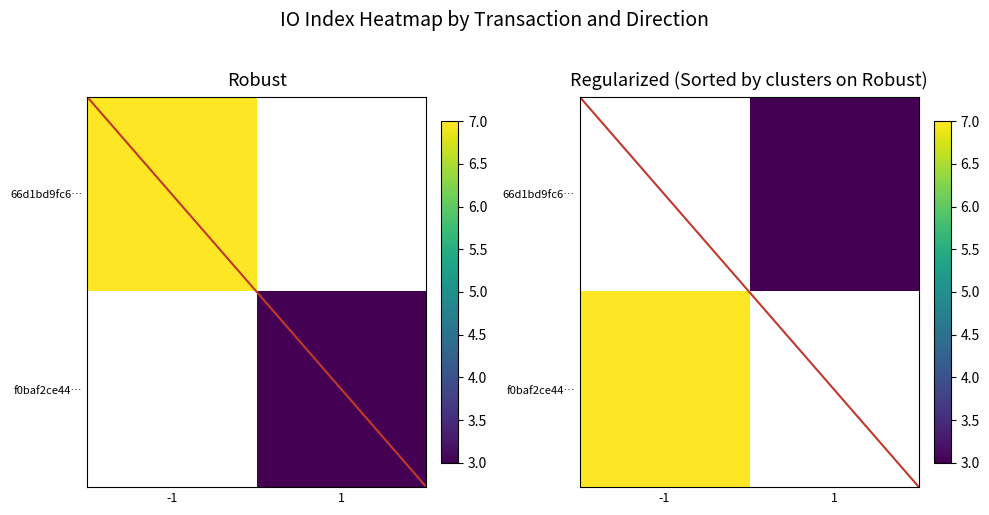

Which label corresponds to the smallest value in the chart?

1